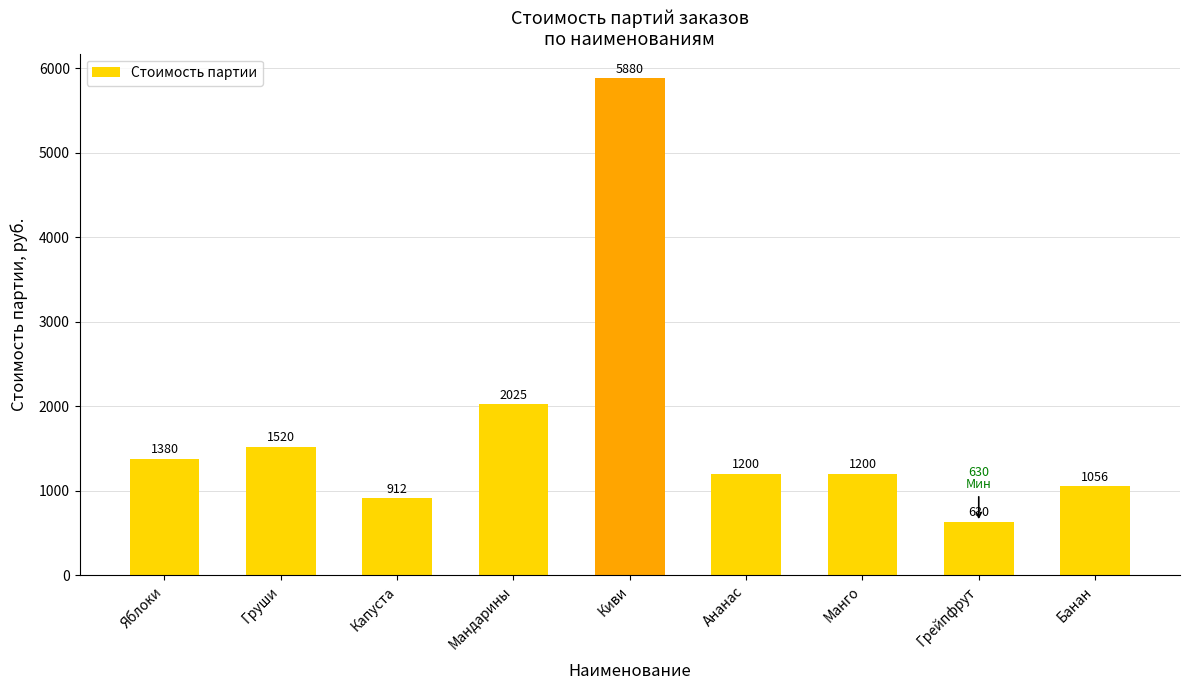

What is the difference between the values at Киви and Грейпфрут?

5250